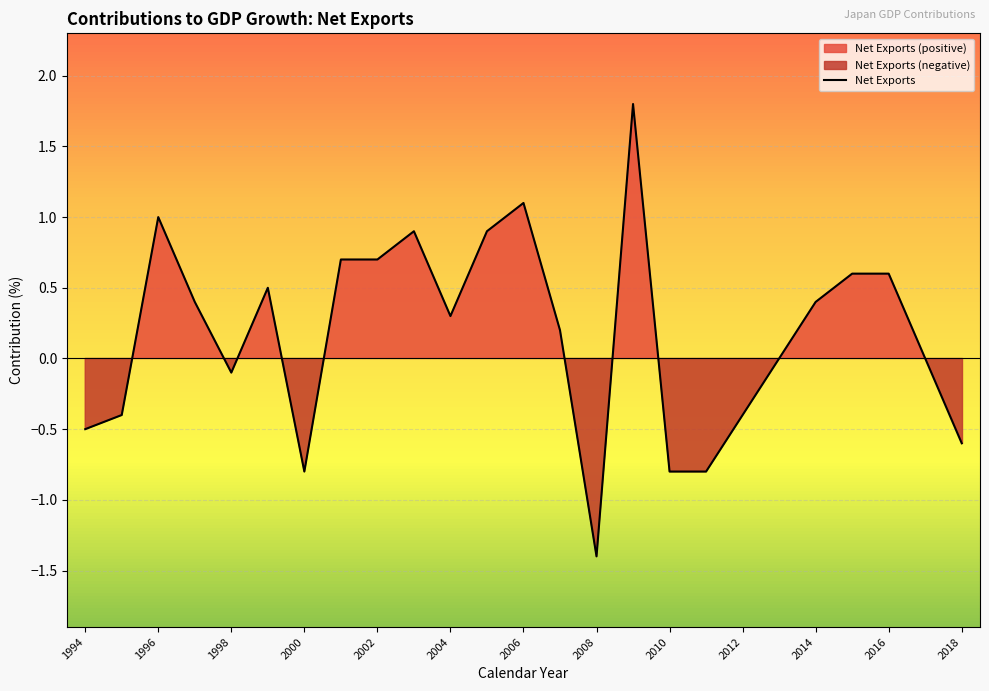

Is it true that Net Exports equals 1.5 at 2006?

False